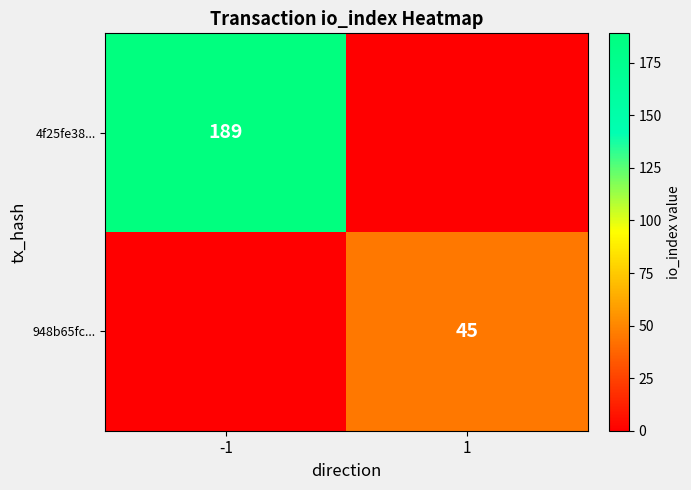

The 948b65fc... series shows 78 at 1. True or false?

False